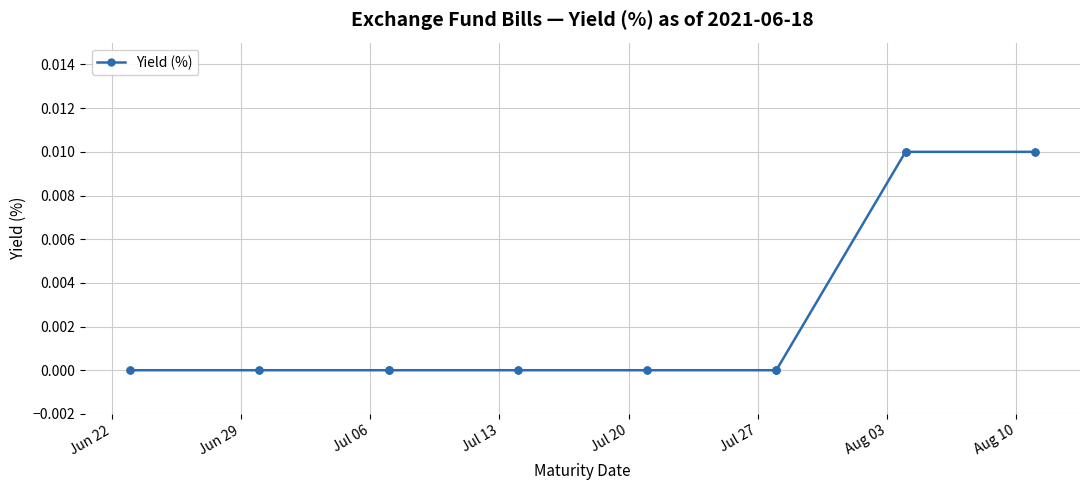

How many distinct data groups are displayed?

1